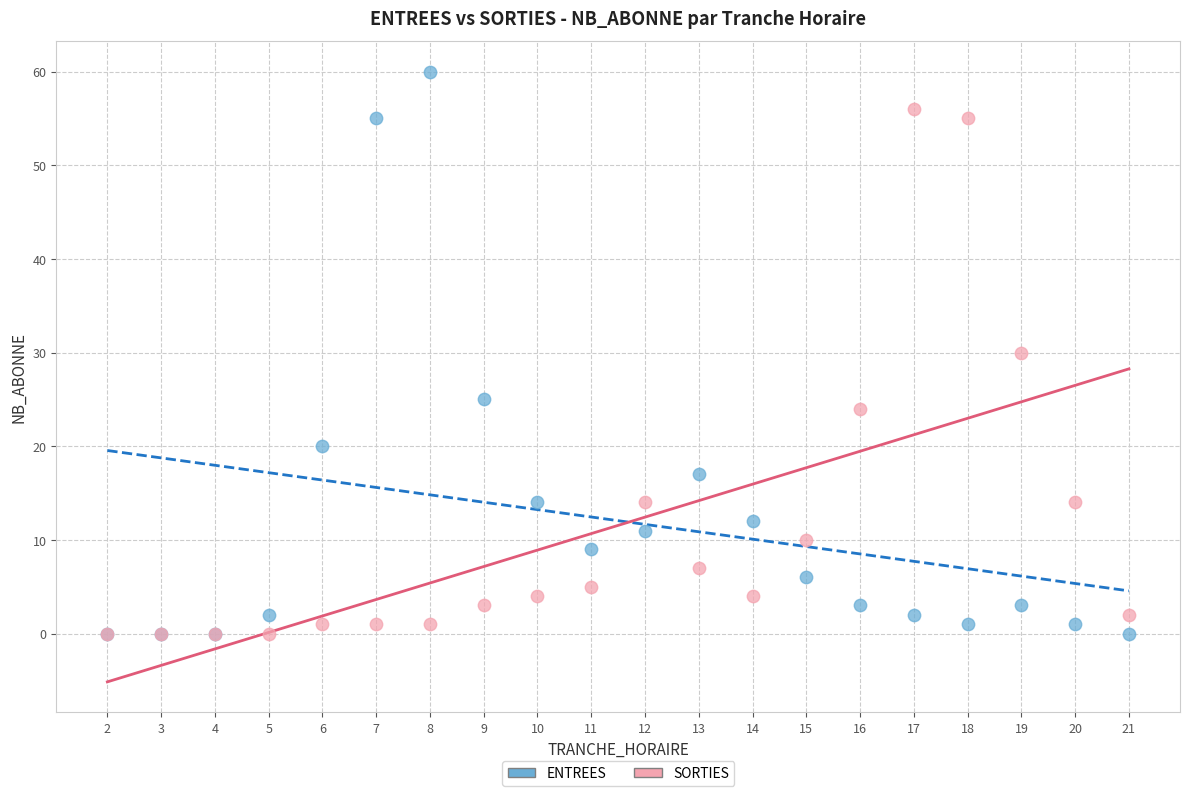

Which series has the widest spread of Y values?

ENTREES